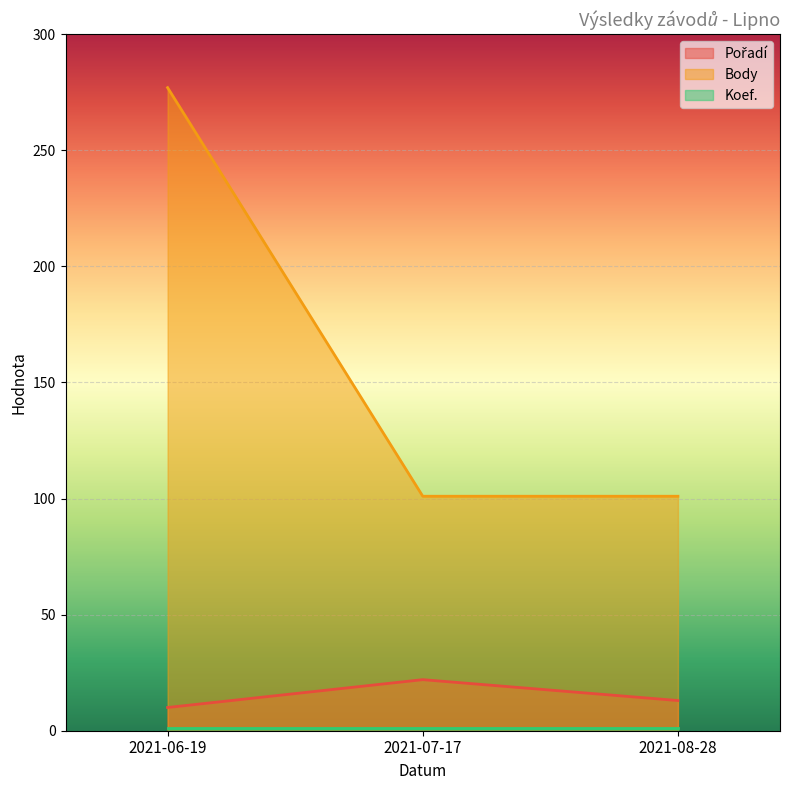

Which label corresponds to the smallest value in the chart?

2021-06-19